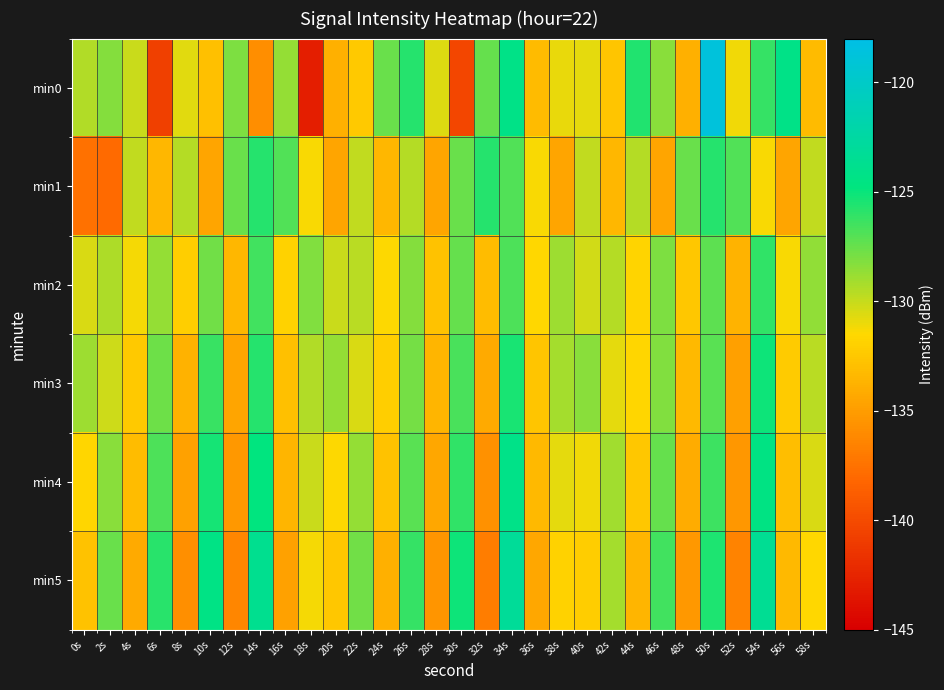

Which has a higher value, 46s or 34s?

34s